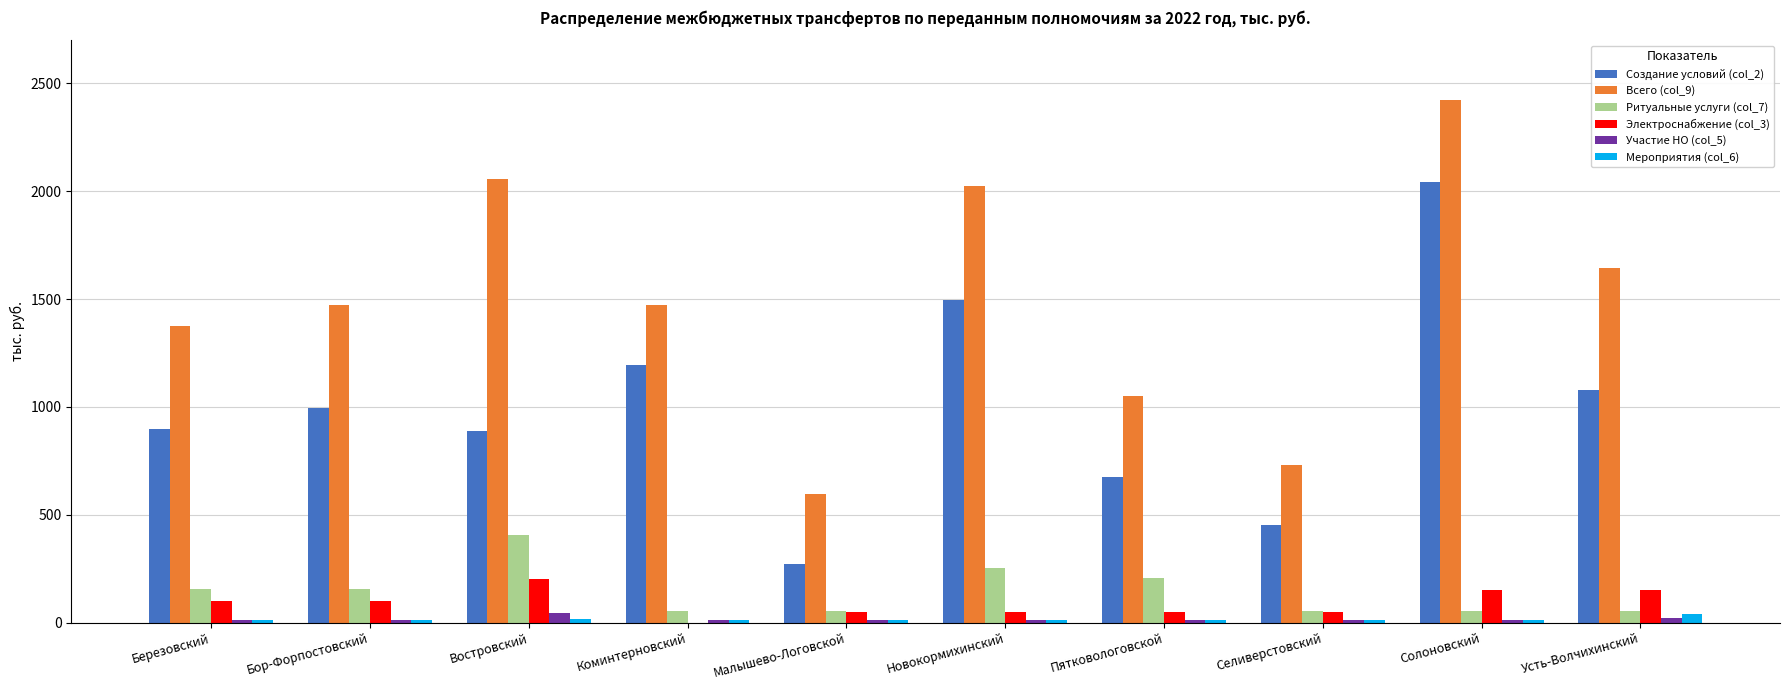

What is the sum of all Всего (col_9) values?

14849.6